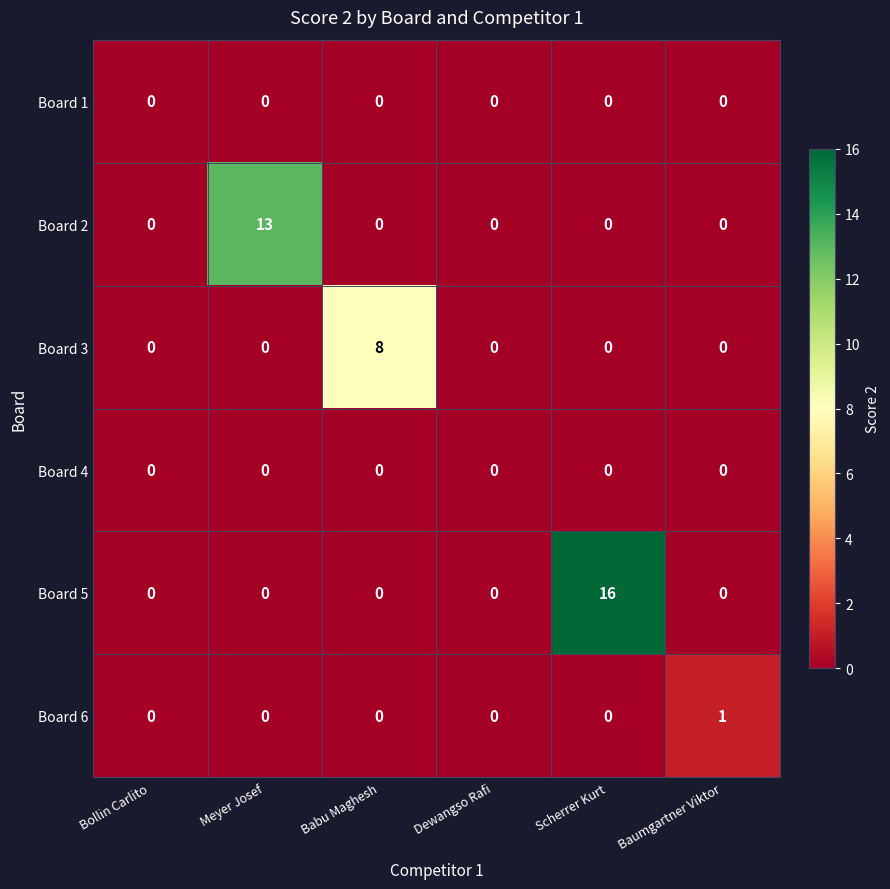

What is the approximate value of Board 5 at Scherrer Kurt, to the nearest 10?

20